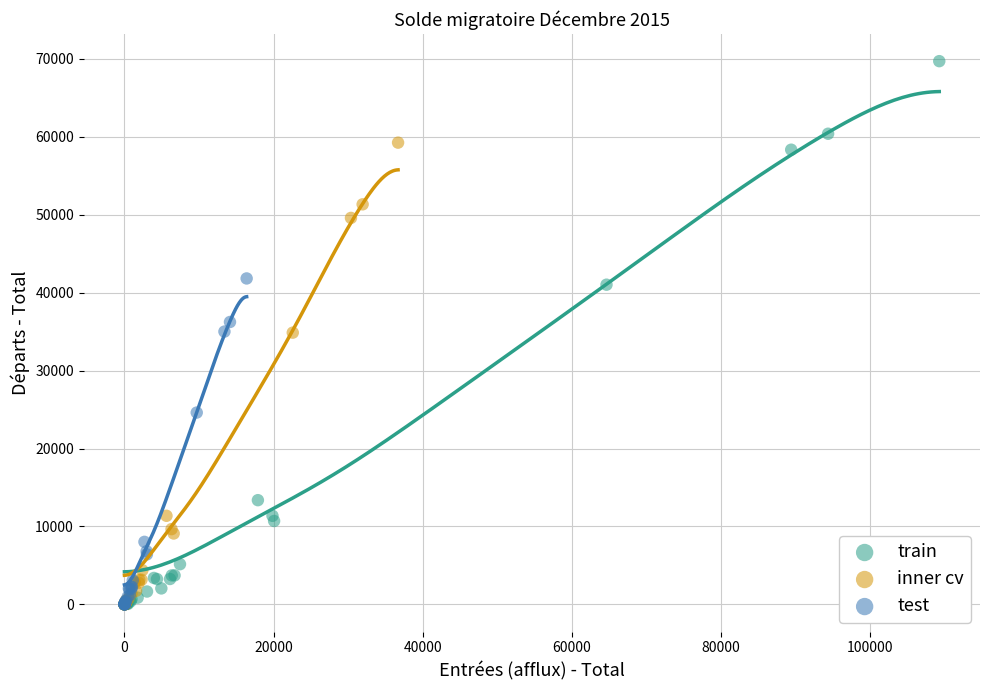

Which series has the largest Y range (max minus min)?

train